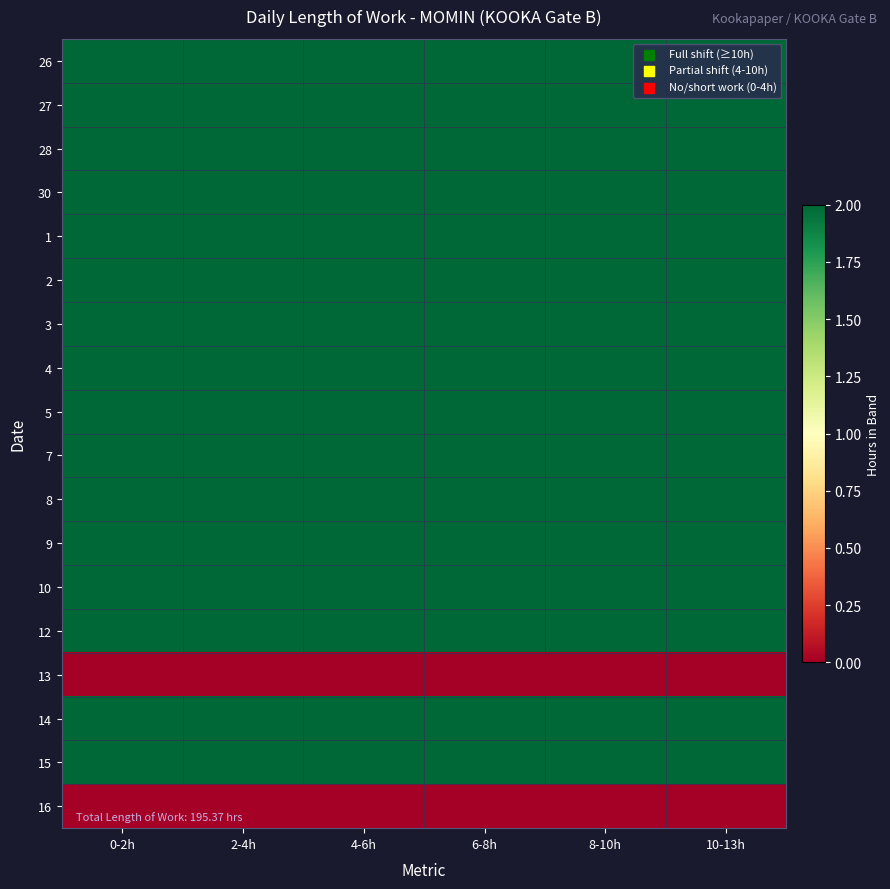

Which series changed the most between 2-4h and 8-10h?

26